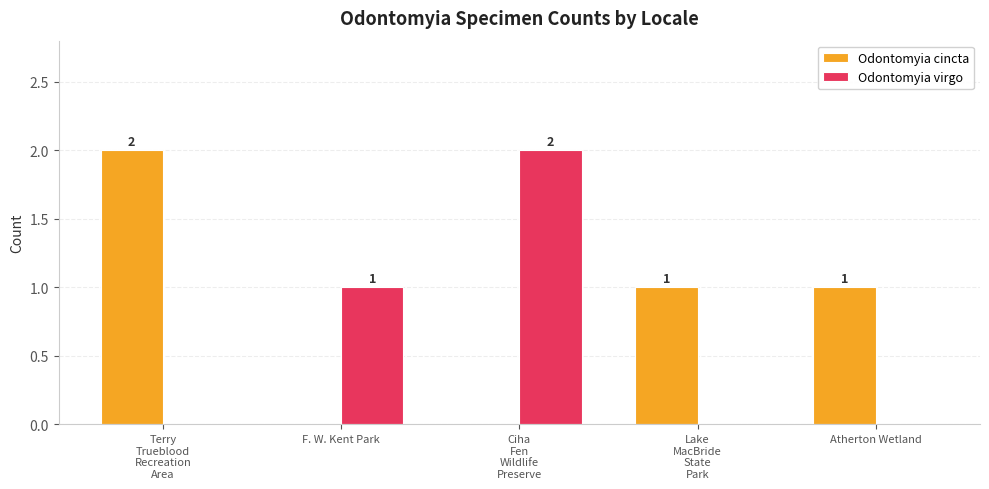

The value of Odontomyia virgo at F. W. Kent Park is 0. True or false?

False